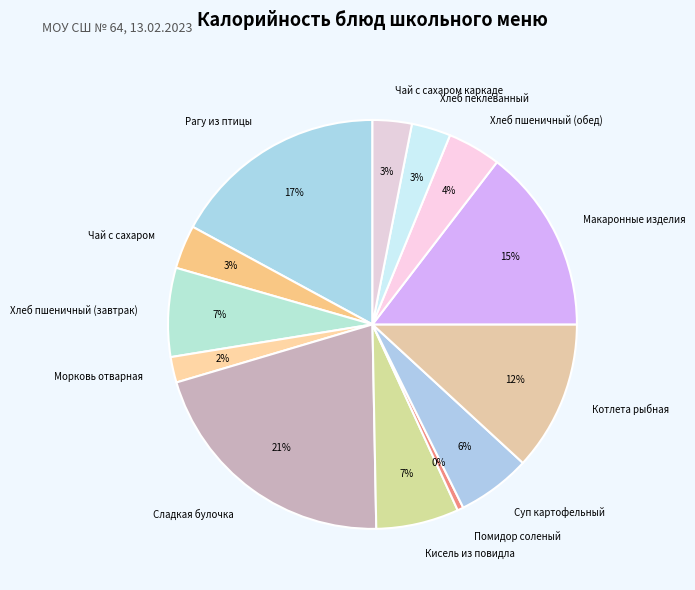

Which category has the smallest portion of the pie?

Помидор соленый